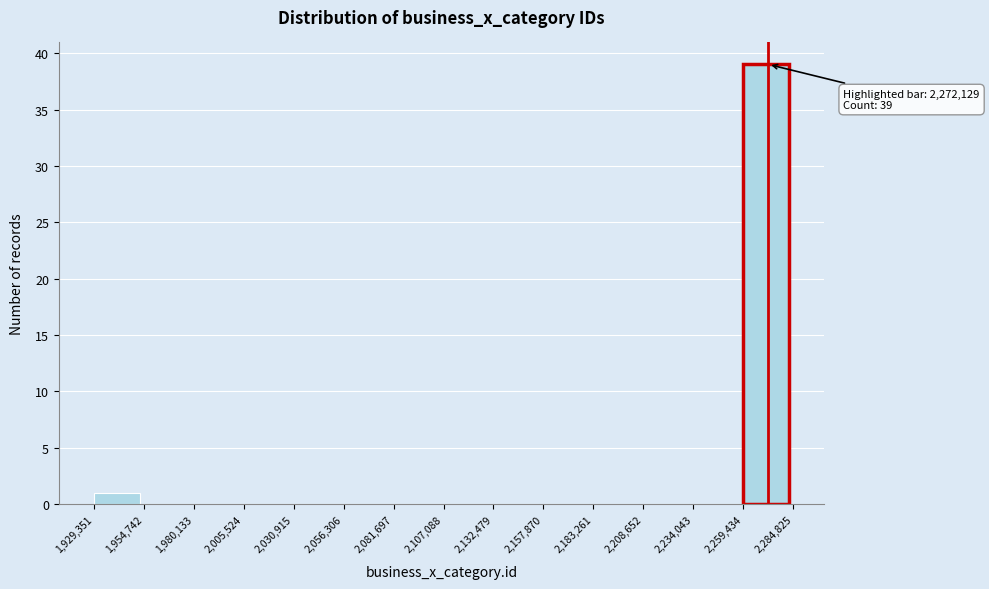

Over which range of the x-axis is the bar tallest?

2,259,434 to 2,284,825